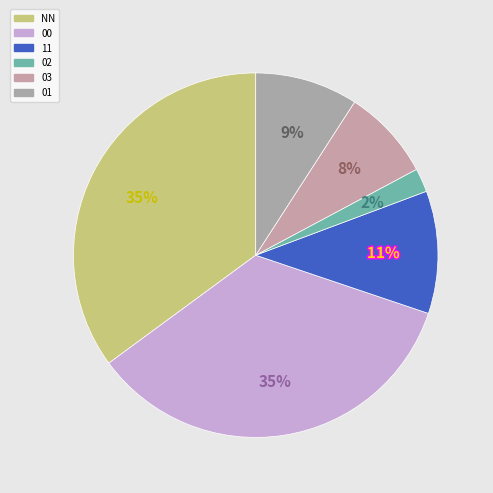

To the nearest percent, what portion does 03 represent?

8%